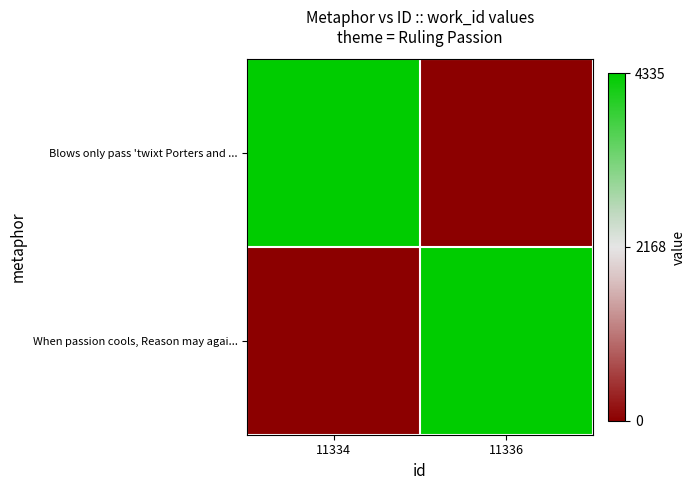

Which series has the largest total across all categories?

Blows only pass 'twixt Porters and ...